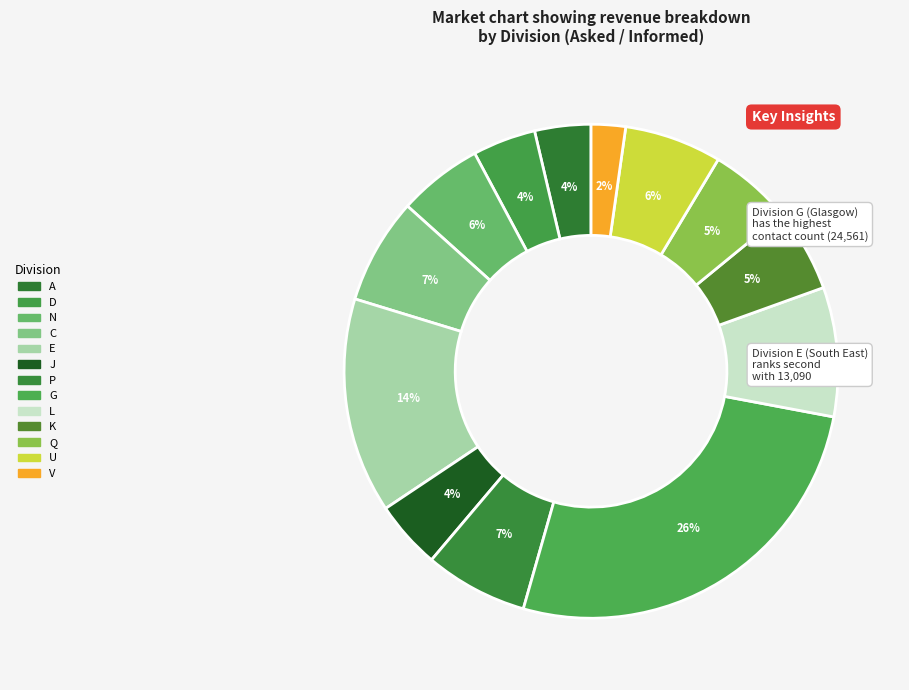

Which category has the smallest portion of the pie?

V